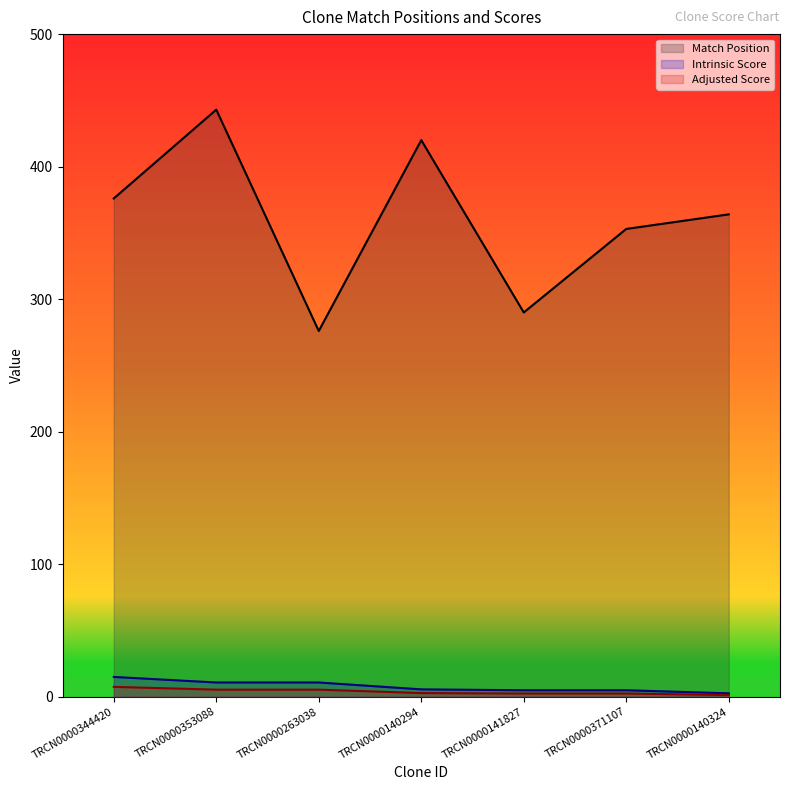

What is the sum of the Intrinsic Score values at TRCN0000140324 and TRCN0000371107?

7.6